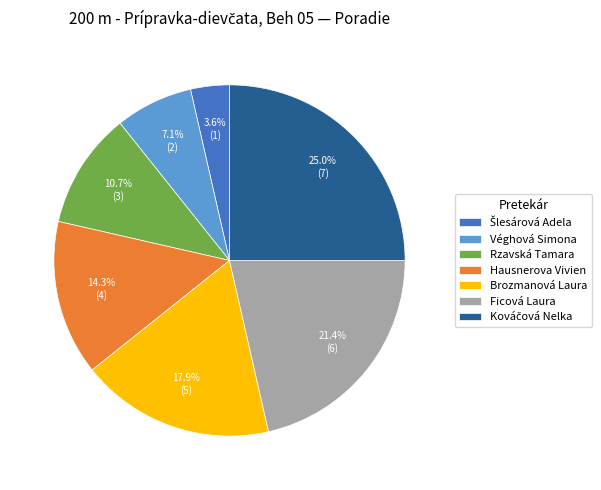

Is Brozmanová Laura the majority of the pie?

No